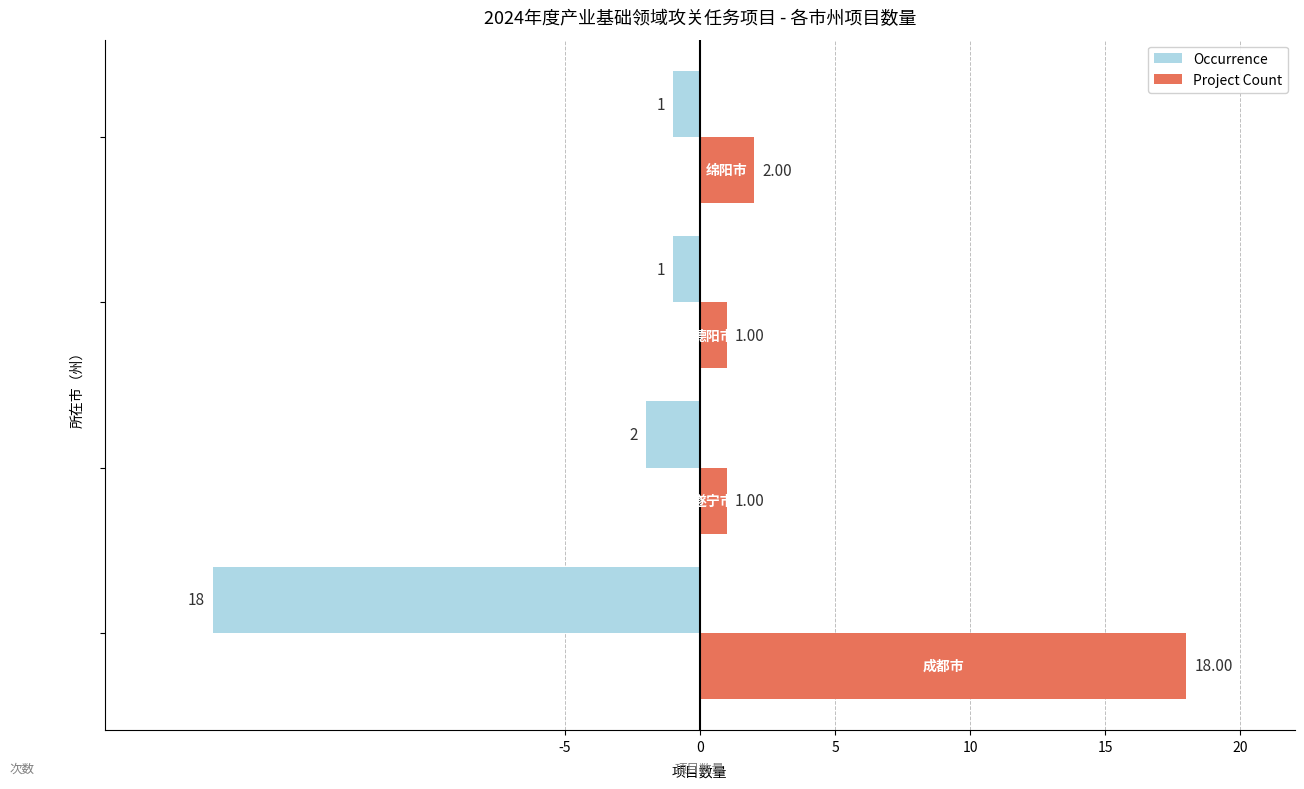

Which series has the largest total across all categories?

Project Count